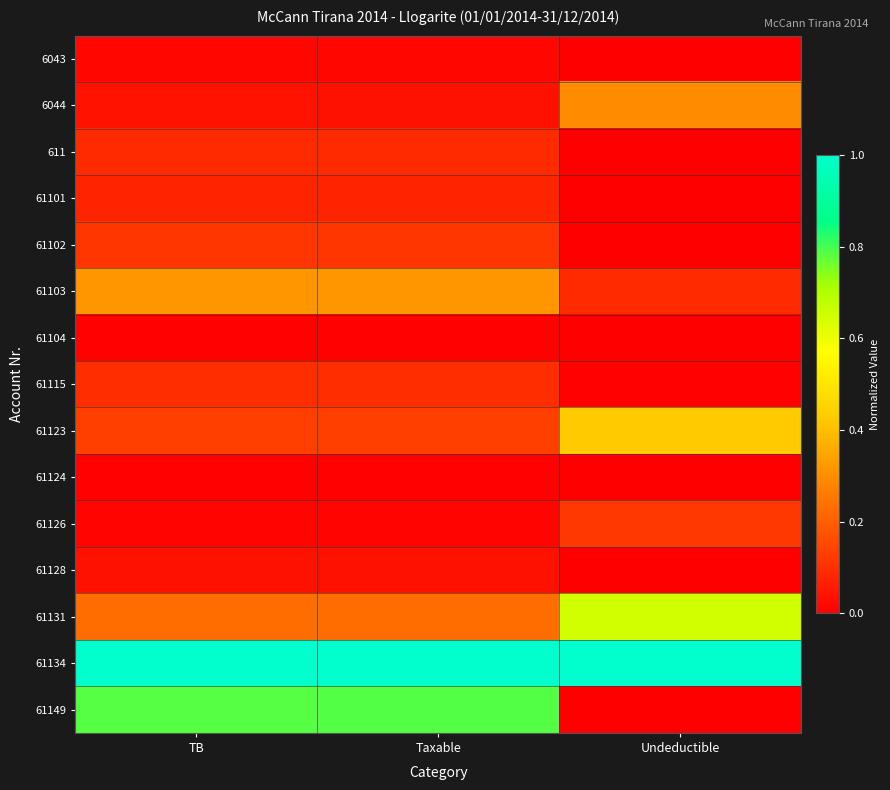

What is the difference between the highest and lowest values at TB?

1.0